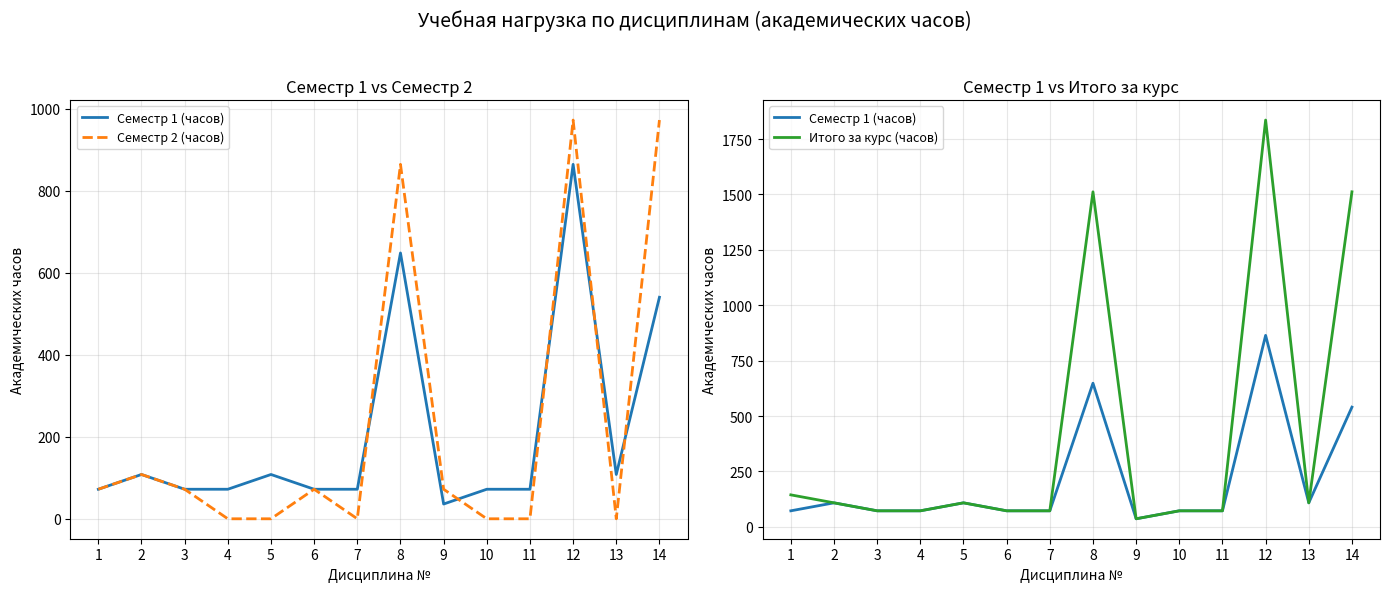

What is the difference between the Итого за курс (часов) values at 2 and 3?

36